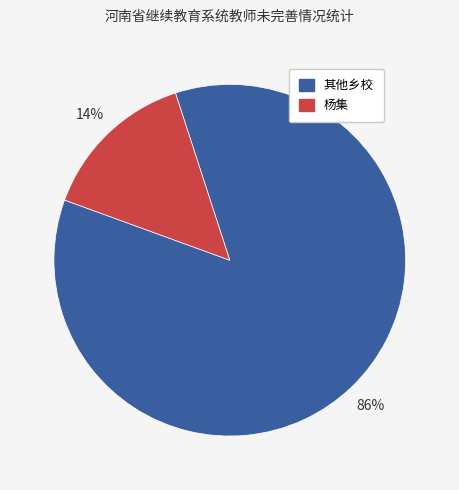

Does any single category account for the majority?

Yes